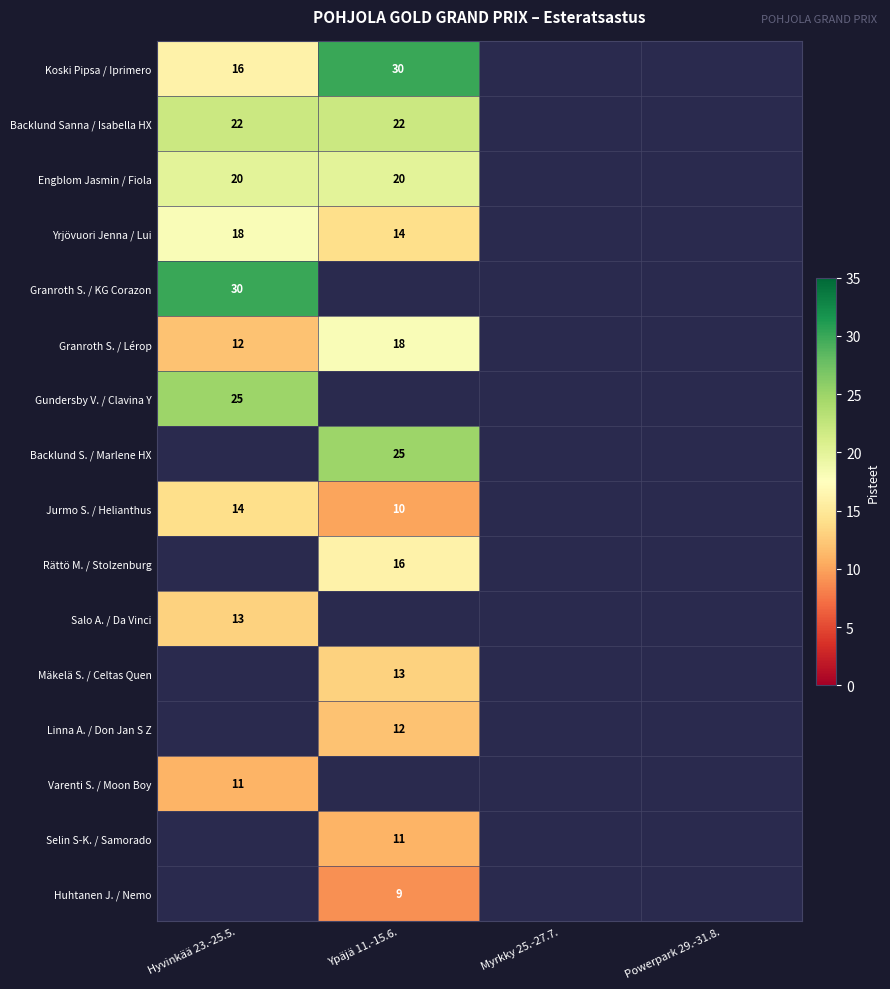

The Linna A. / Don Jan S Z series shows 12 at Ypäjä 11.-15.6.. True or false?

True